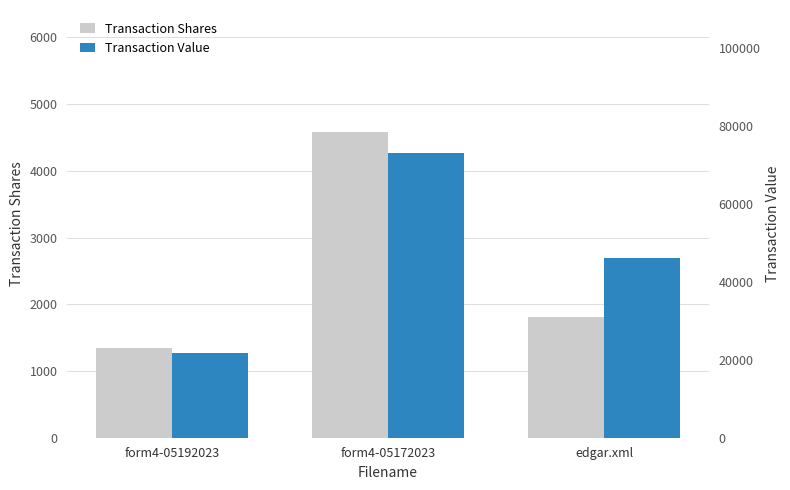

What is the difference between the Transaction Value values at form4-05172023 and edgar.xml?

27139